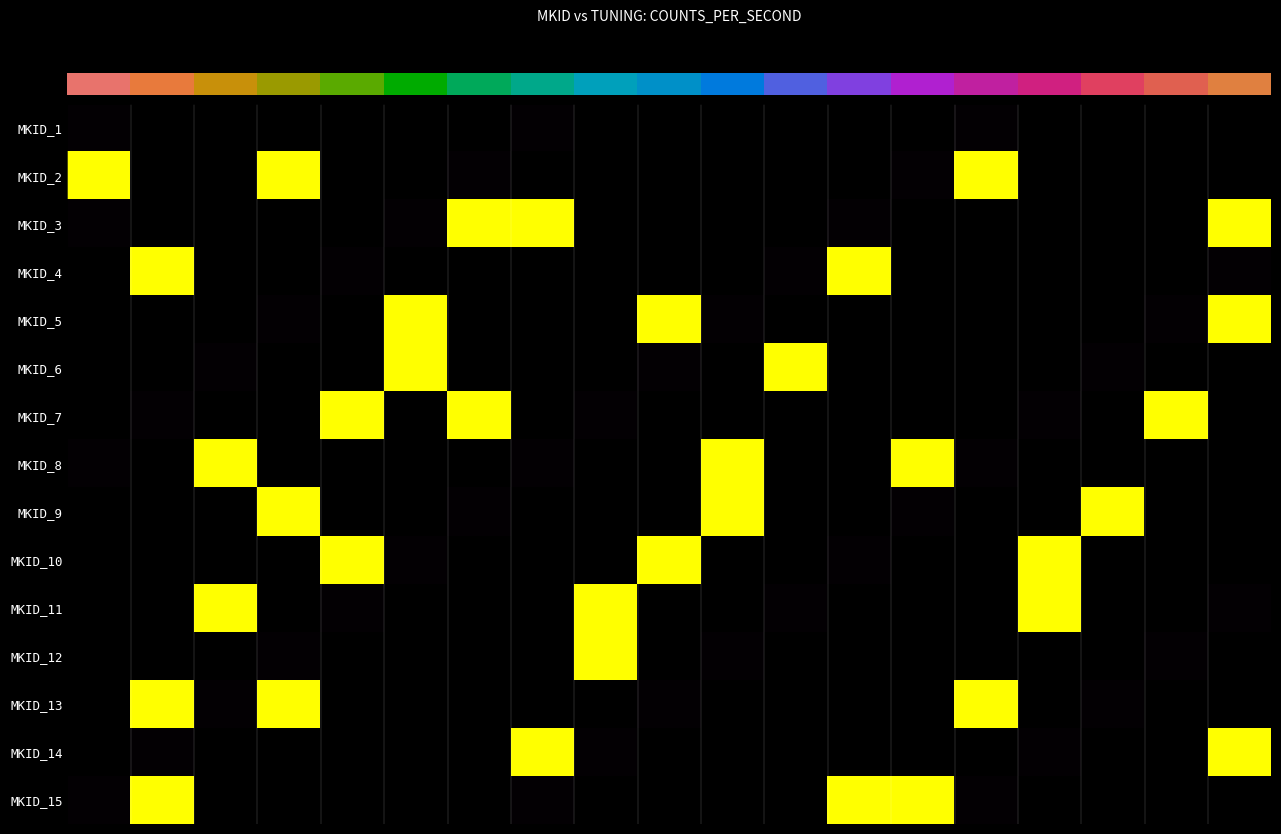

Rank the series by their maximum value, from highest to lowest.

MKID_2, MKID_3, MKID_4, MKID_5, MKID_6, MKID_7, MKID_8, MKID_9, MKID_10, MKID_11, MKID_12, MKID_13, MKID_14, MKID_15, 0.0